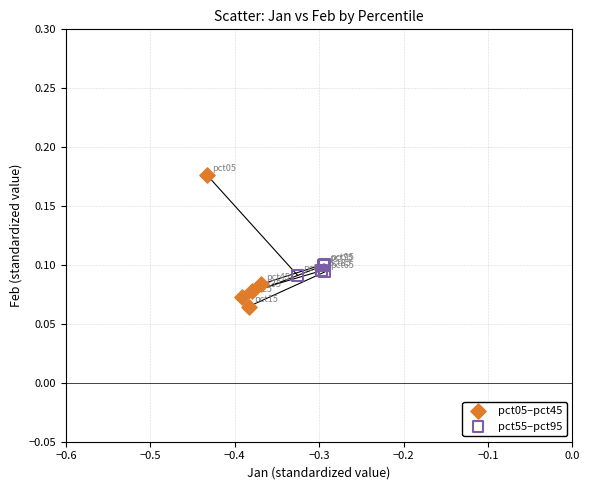

Which series has the largest Y range (max minus min)?

pct05–pct45